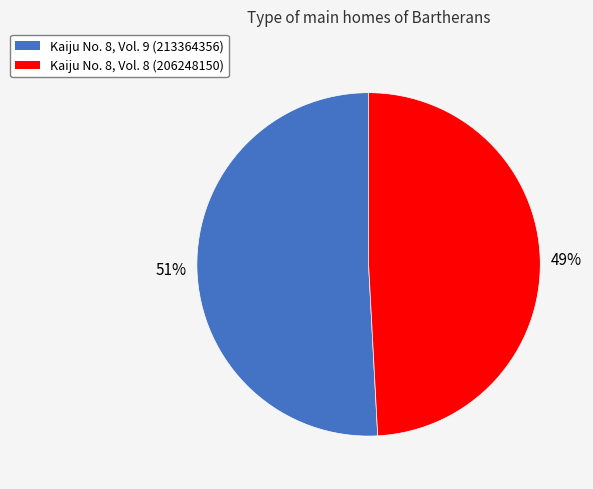

How many segments does this pie chart have?

2